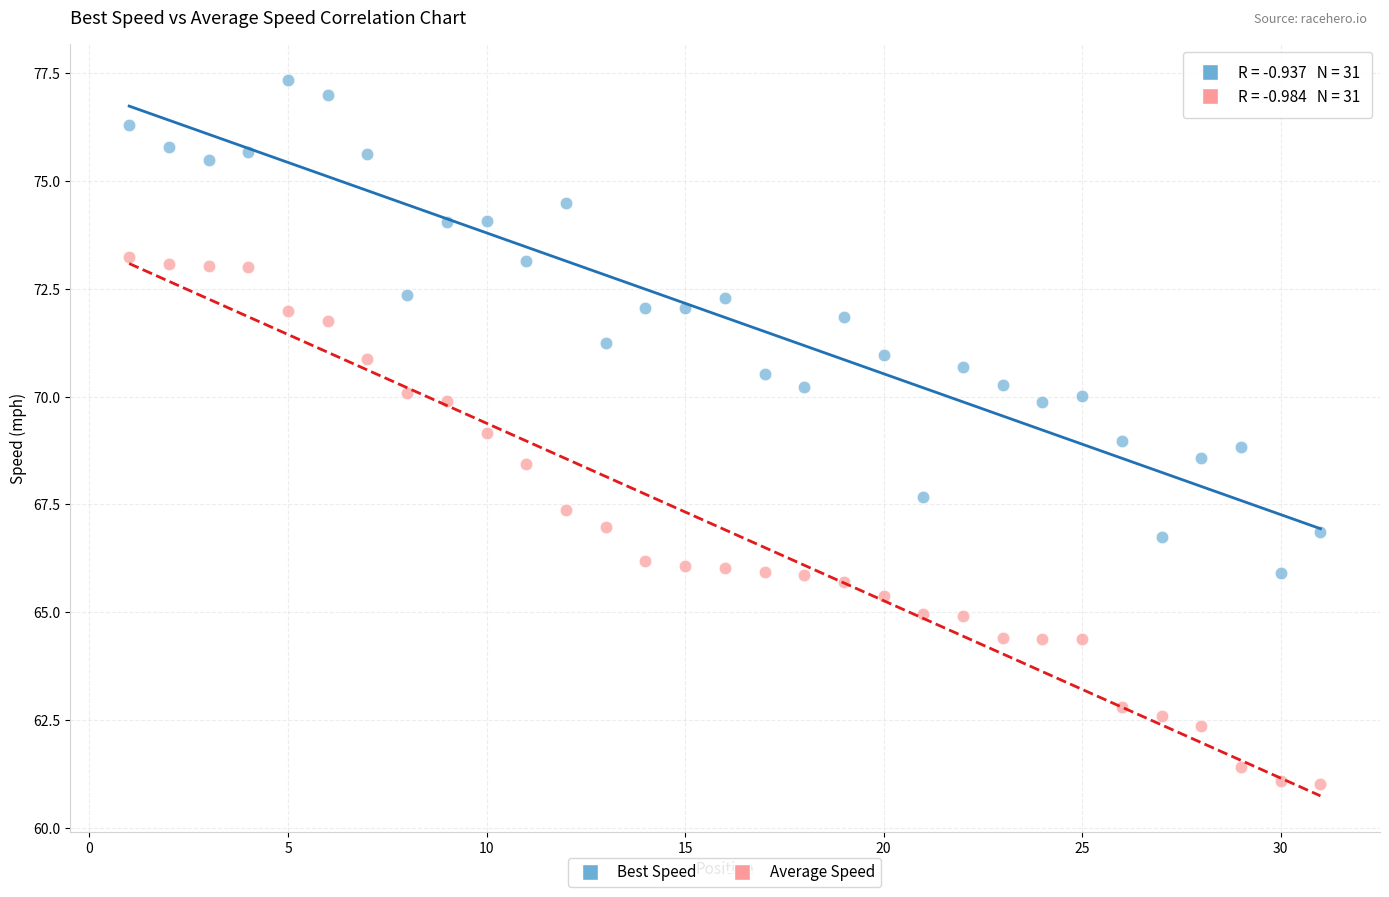

What are all the series names shown in the legend?

Best Speed, Average Speed